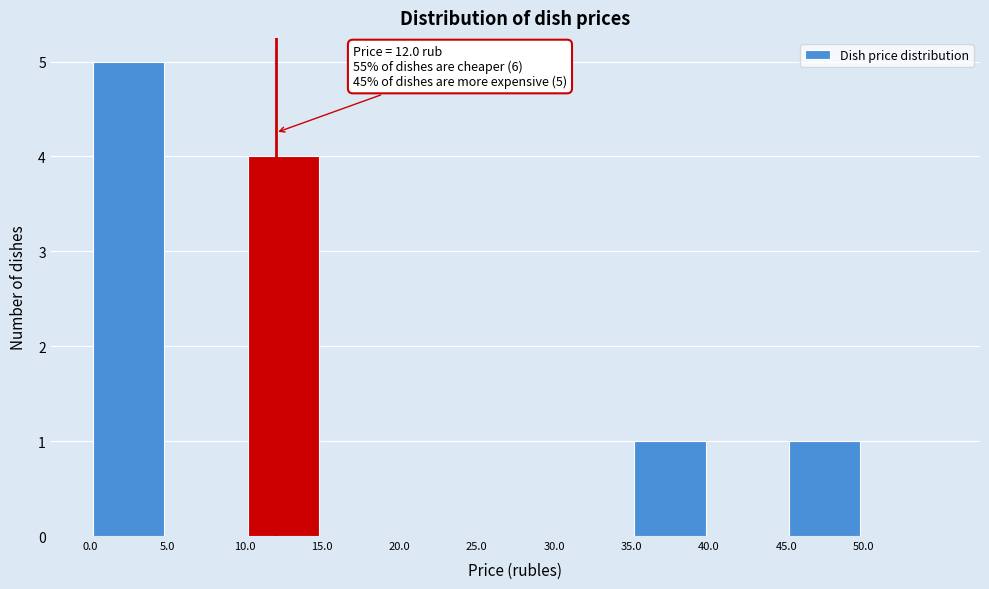

Which range on the x-axis has the tallest bar?

0 to 5